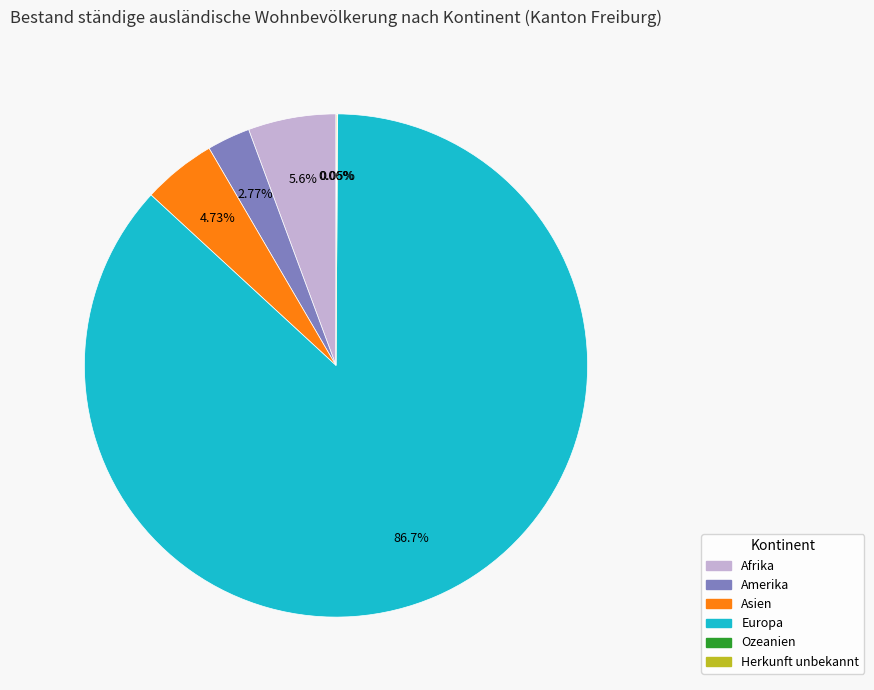

Do Asien and Amerika together represent more than half of the pie?

No